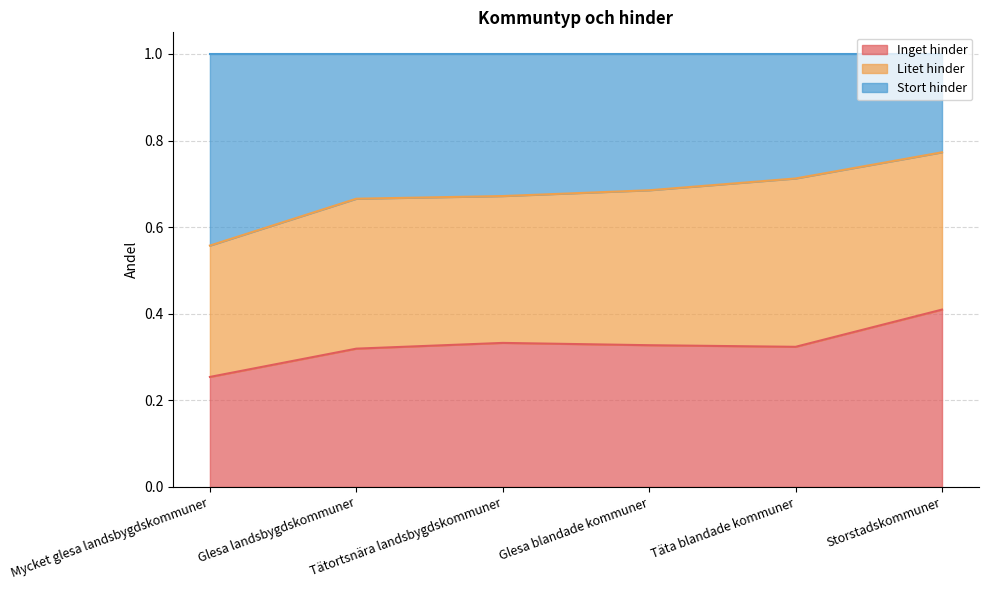

At how many categories does at least one series exceed 0?

6